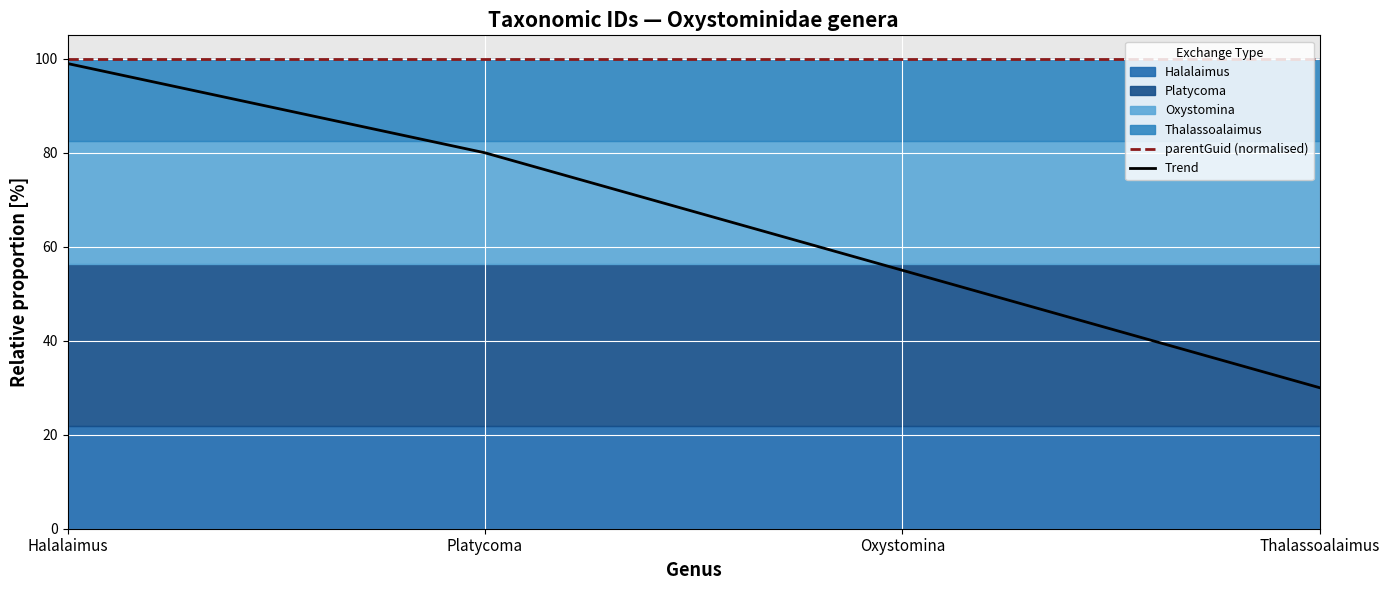

At which category is the sum across all series the highest?

Halalaimus